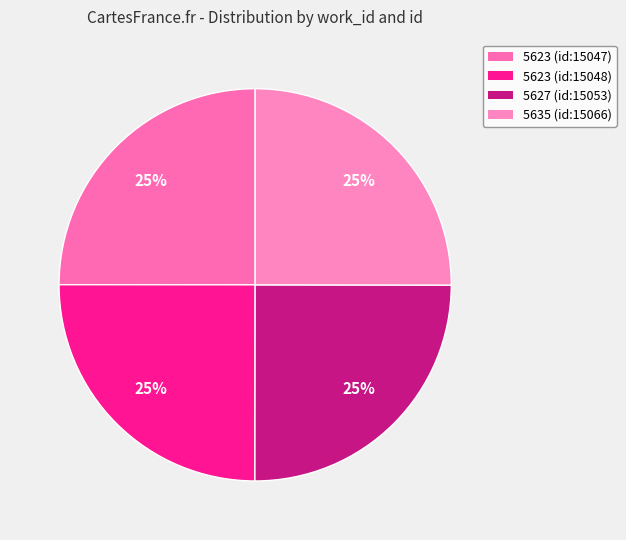

Is there a majority slice in this chart?

No